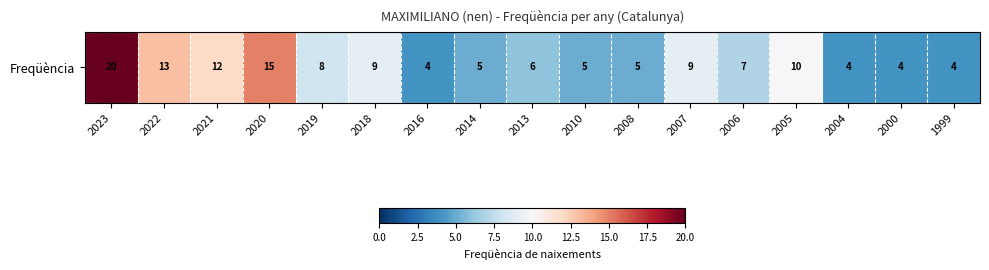

Which has a higher value, 2008 or 2014?

2008